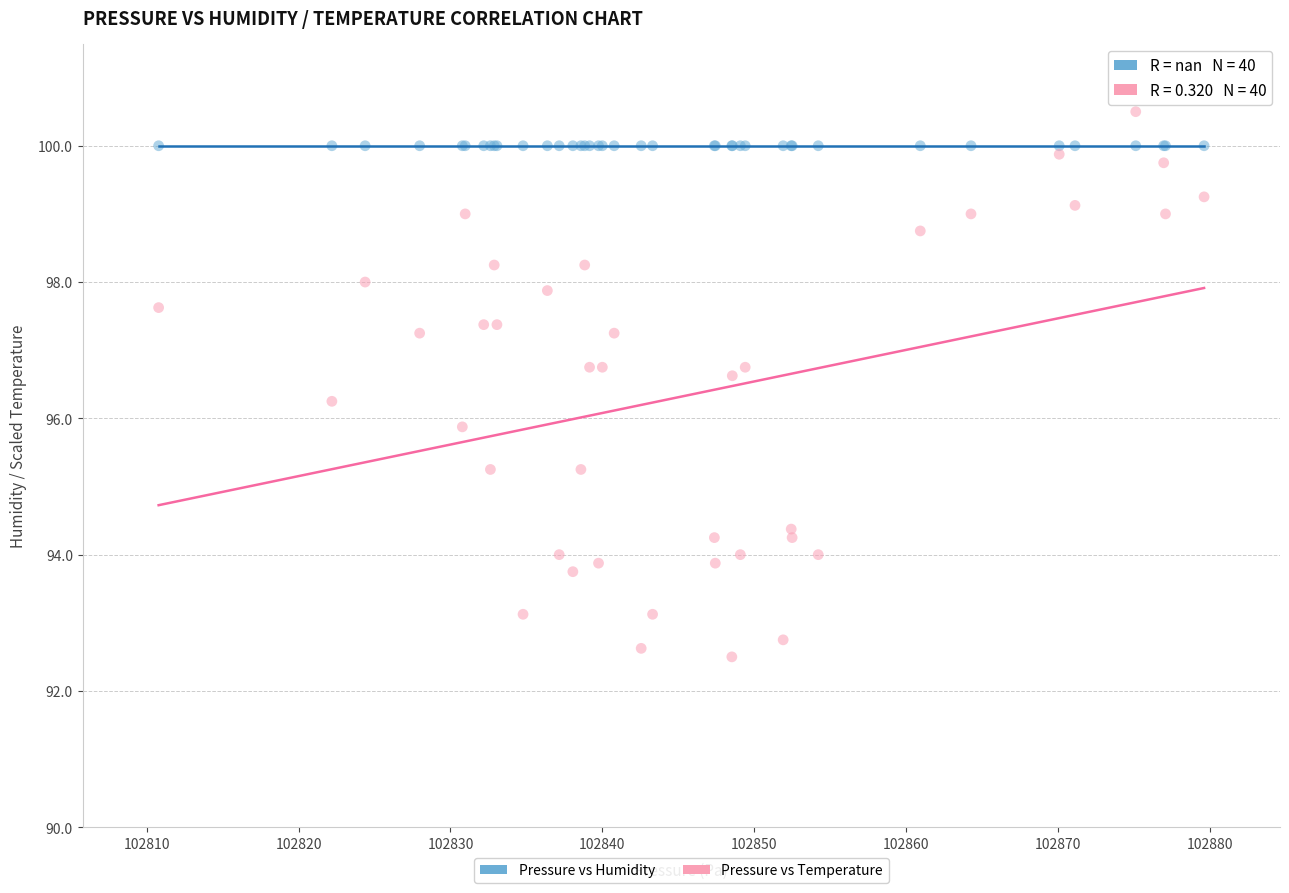

Across all series, what Y value is closest to 96?

95.9